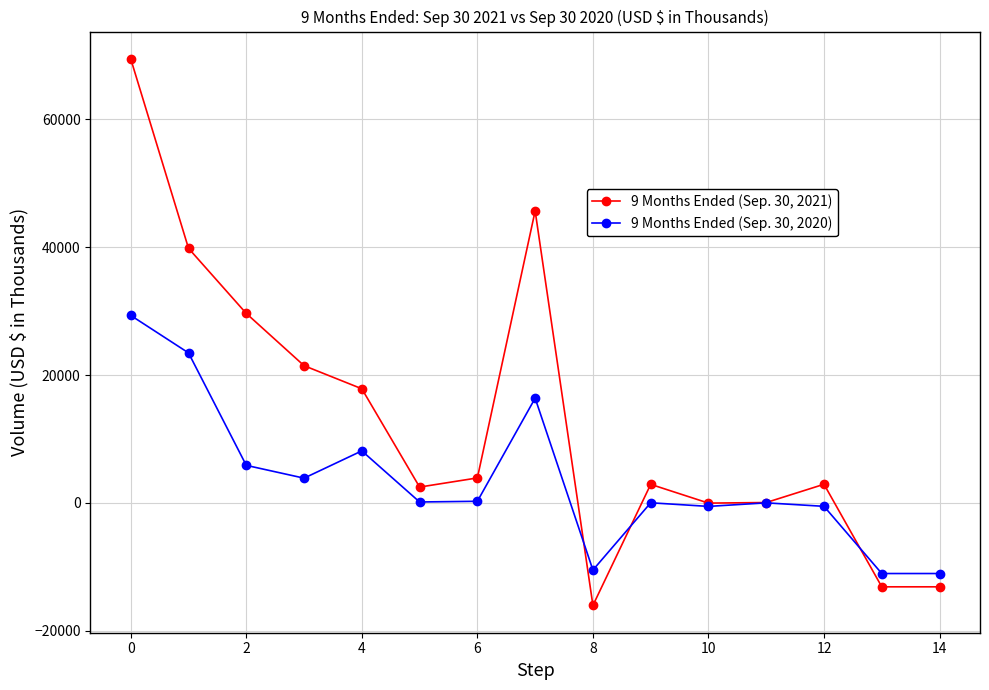

What is the value of the 9 Months Ended (Sep. 30, 2021) point at the 14th from the left?

-13140